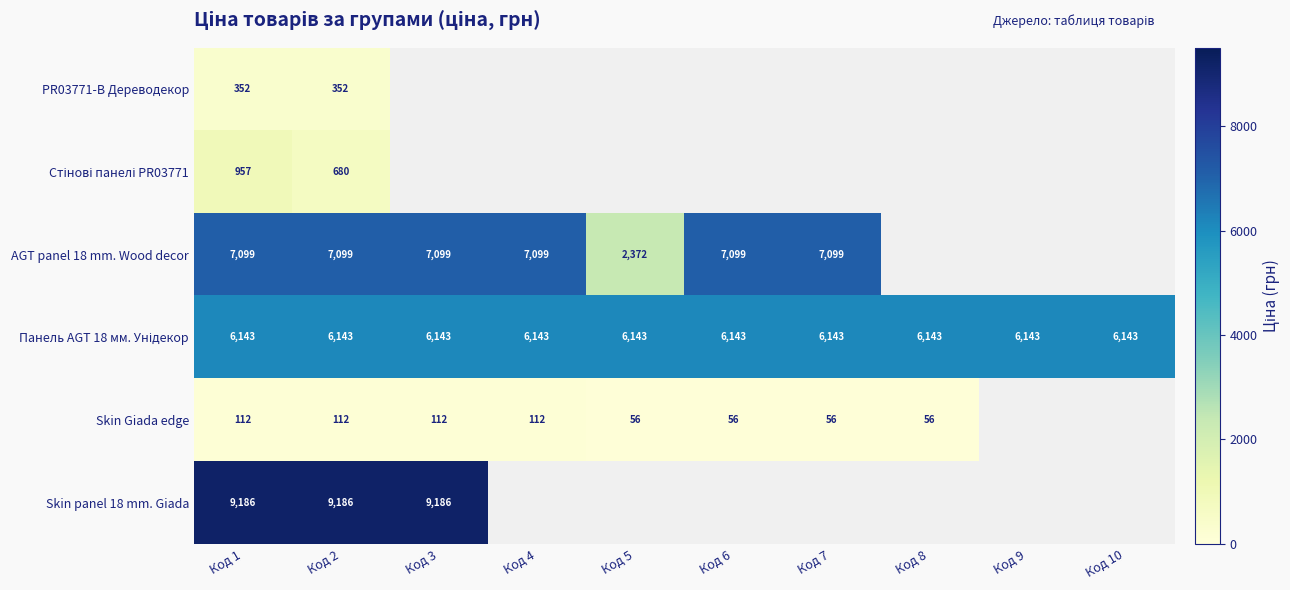

Is the value of AGT panel 18 mm. Wood decor at Код 7 greater than the value of PR03771-B Дереводекор at Код 2?

Yes